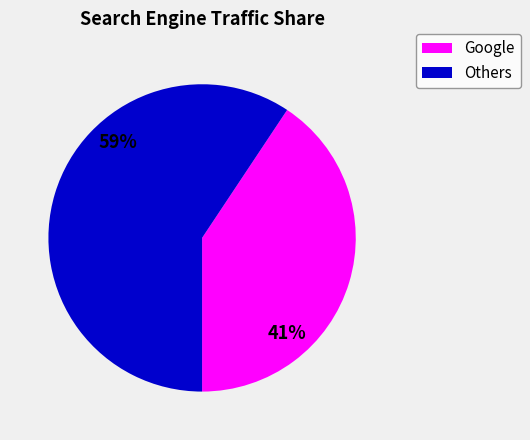

To the nearest percent, what is the average slice percentage?

50%